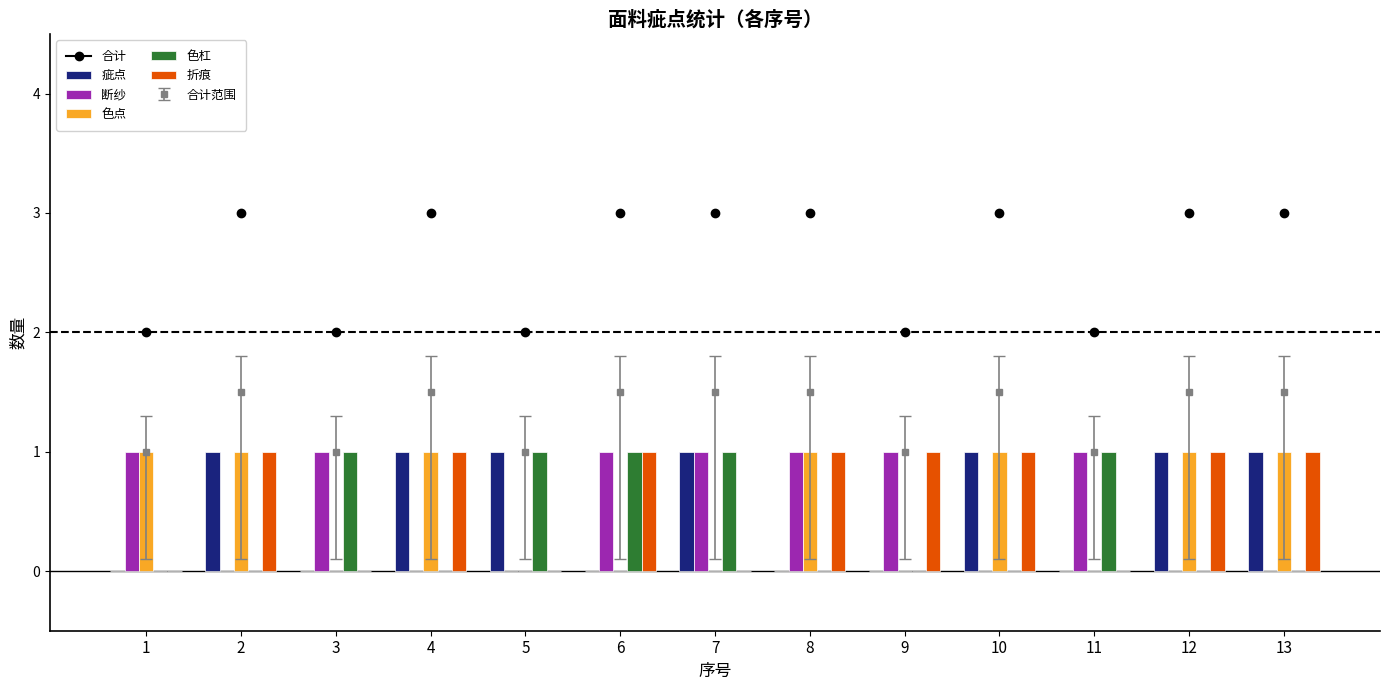

What is the greatest value displayed?

1